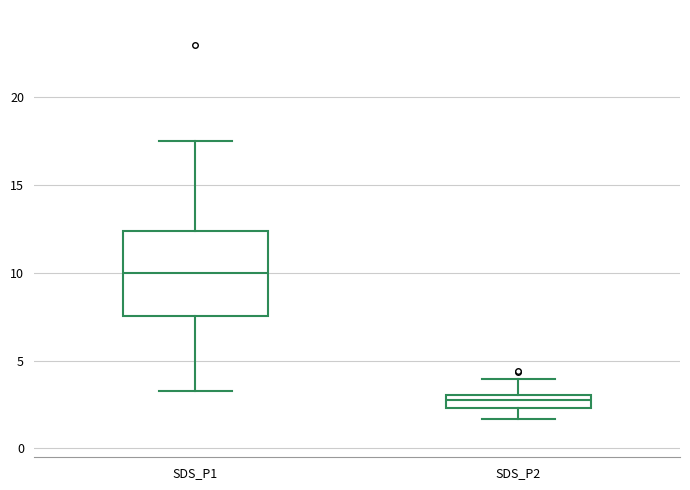

Which box is the tallest, from its lower edge to its upper edge?

SDS_P1